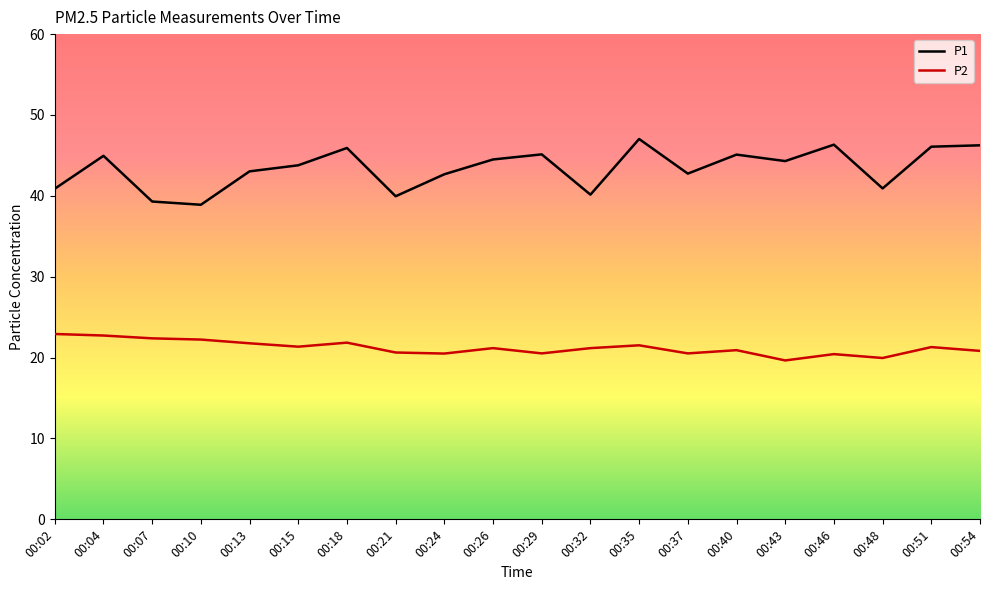

At which category does the chart reach its peak across all series?

00:35